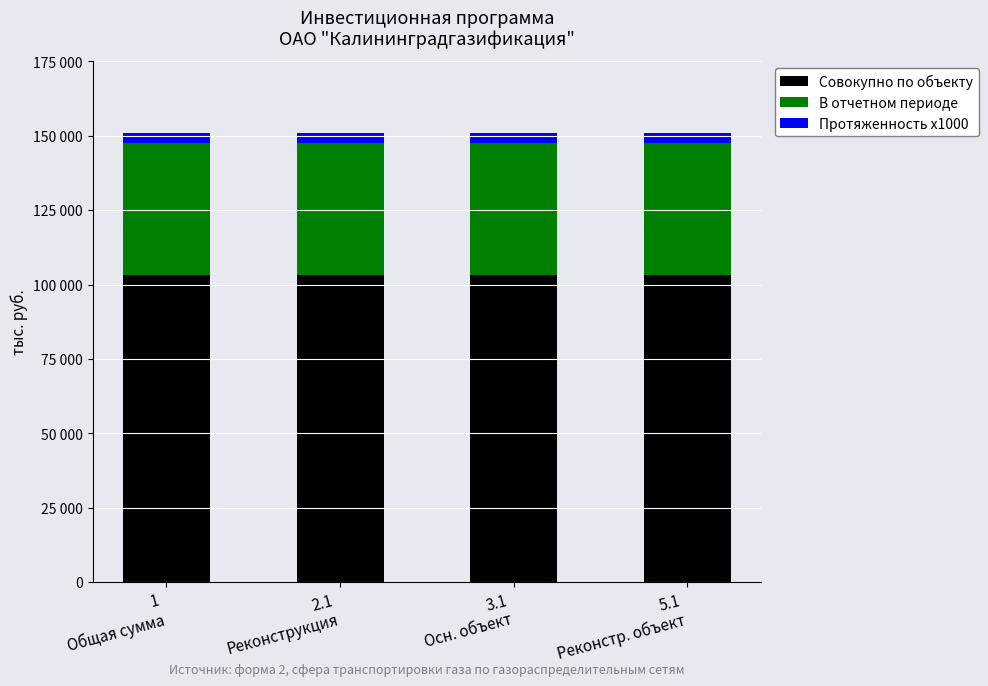

What are all the series names shown in the legend?

Совокупно по объекту, В отчетном периоде, Протяженность х1000